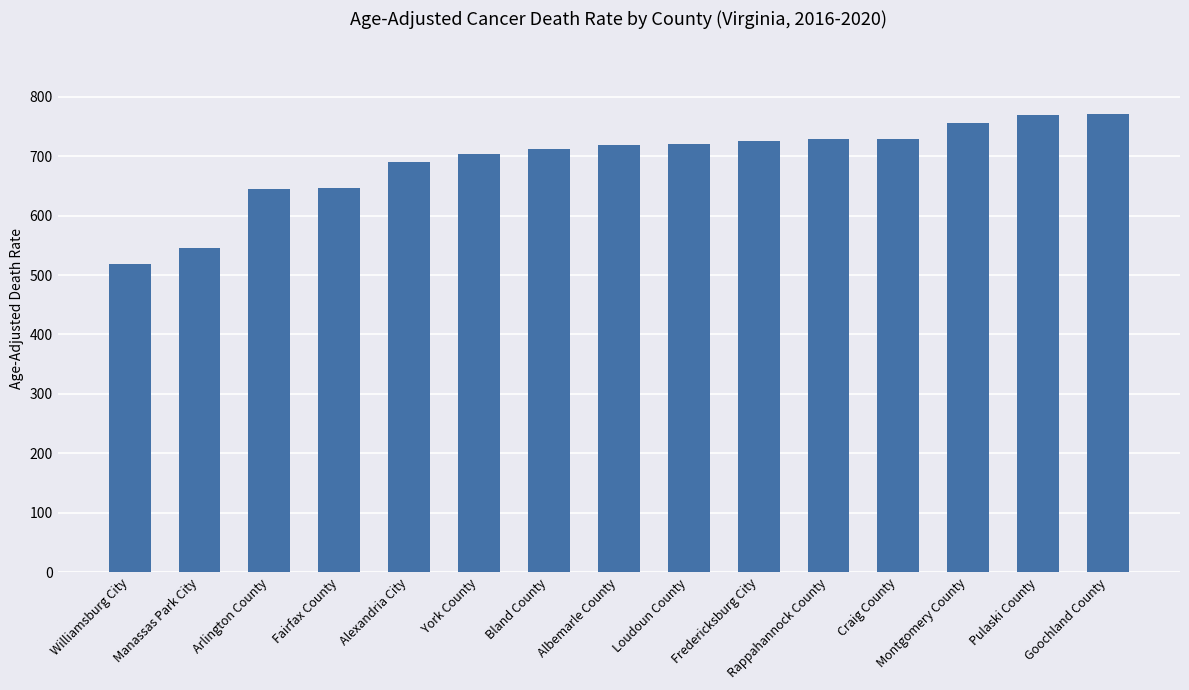

What is the ratio of the value at Manassas Park City to the value at Goochland County?

0.7